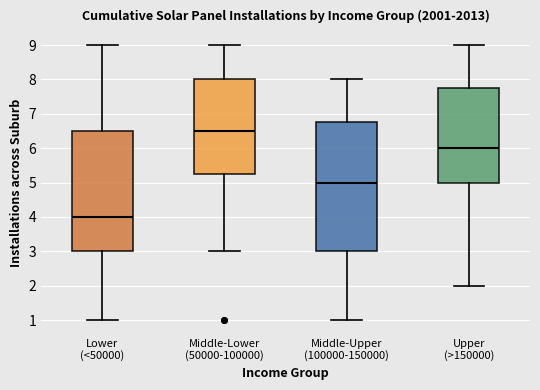

Reading left to right, transcribe this box plot: for each box, give where its median line is, the range the box spans, and where its two whiskers end, as read against the y-axis. The values are not printed on the chart, so give them approximately, as read against the axis.

Lower (<50000): median 4.0, box 3.0 to 6.5, whiskers 1.0 to 9.0
Middle-Lower (50000-100000): median 6.5, box 5.3 to 8.0, whiskers 3.0 to 9.0
Middle-Upper (100000-150000): median 5.0, box 3.0 to 6.8, whiskers 1.0 to 8.0
Upper (>150000): median 6.0, box 5.0 to 7.8, whiskers 2.0 to 9.0